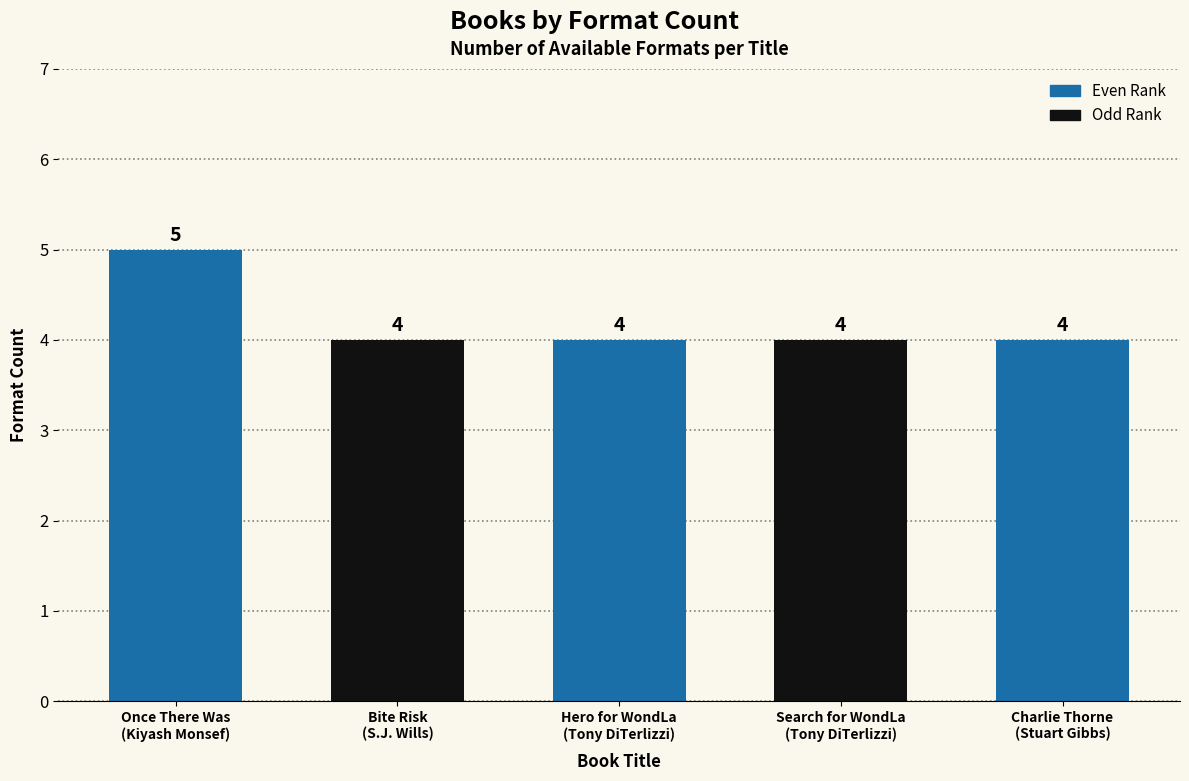

What is the difference between the maximum and second lowest values?

1